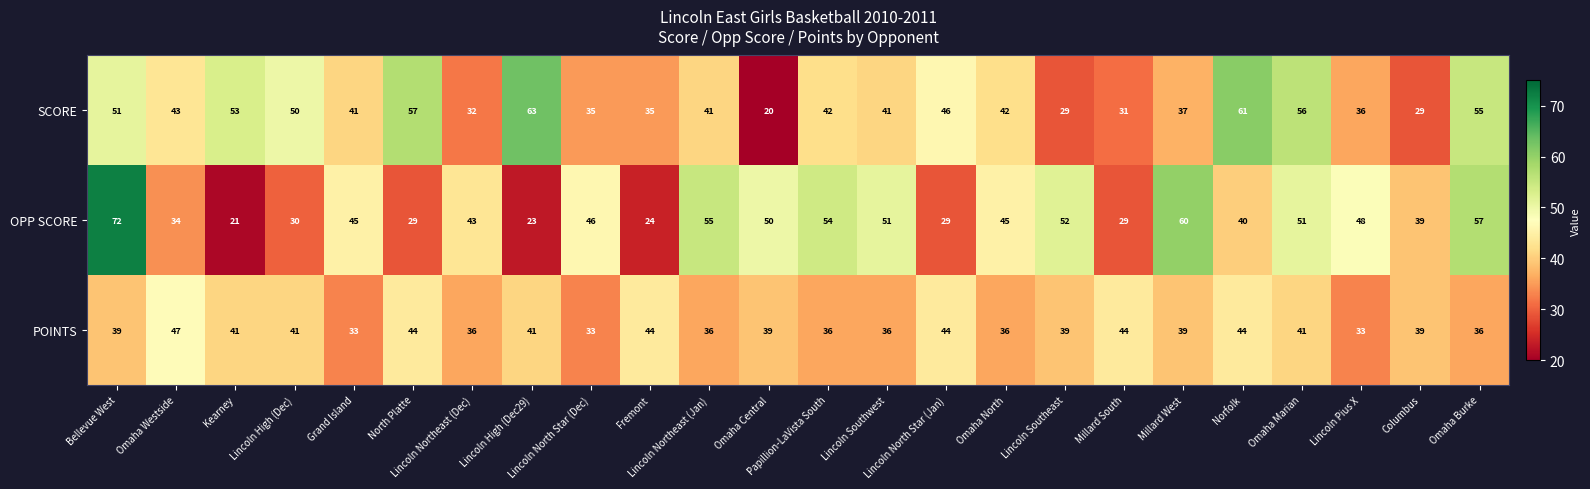

How many data points in OPP SCORE are less than 45?

11